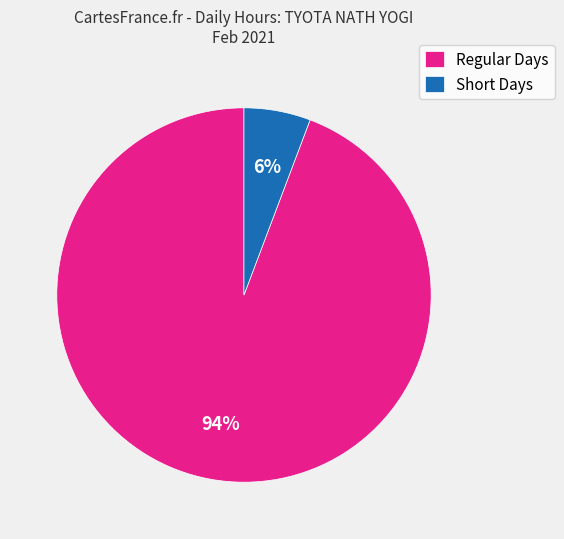

Rank the categories by value from lowest to highest.

Short Days, Regular Days